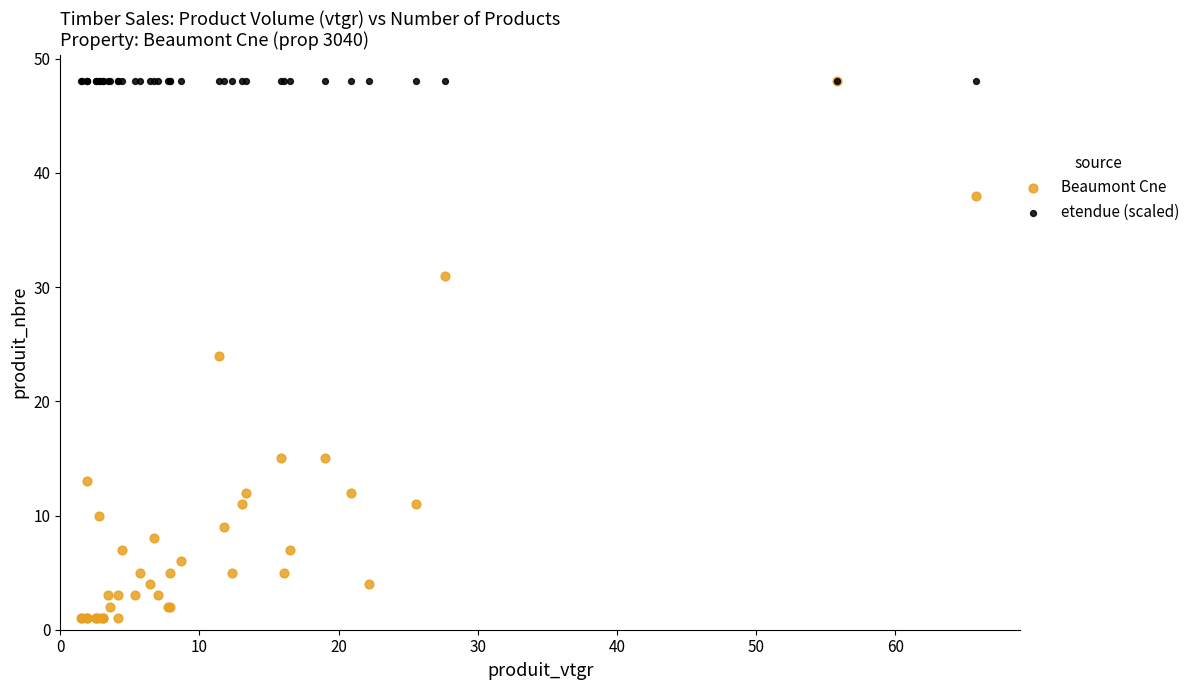

What are all the series names shown in the legend?

Beaumont Cne, etendue (scaled)